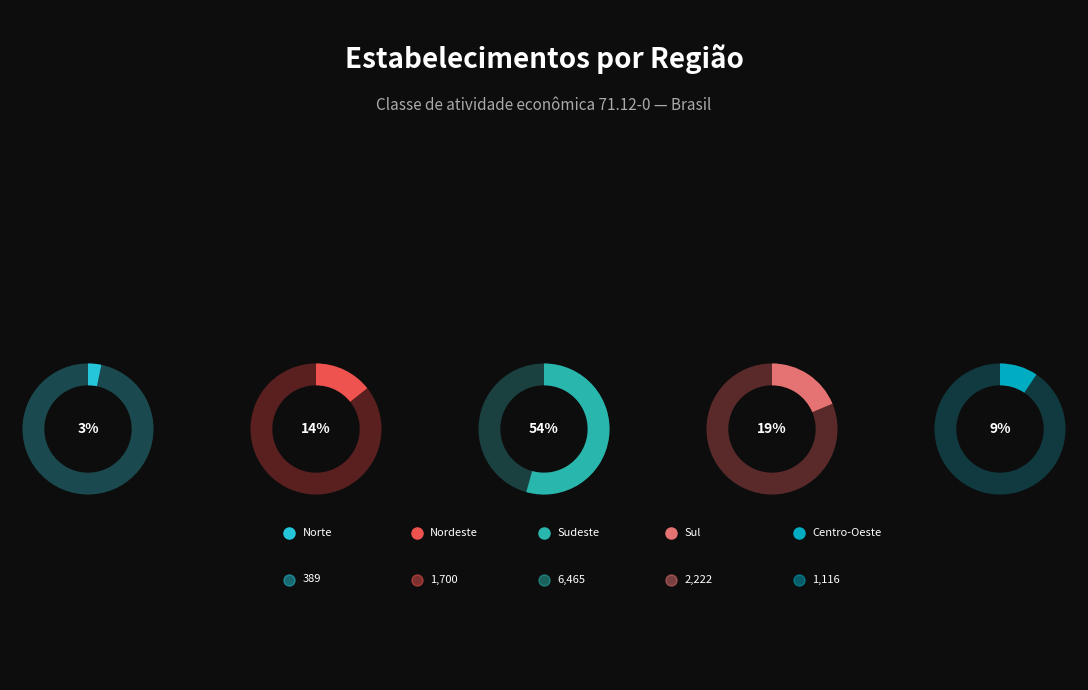

To the nearest percent, what is the average slice percentage?

20%